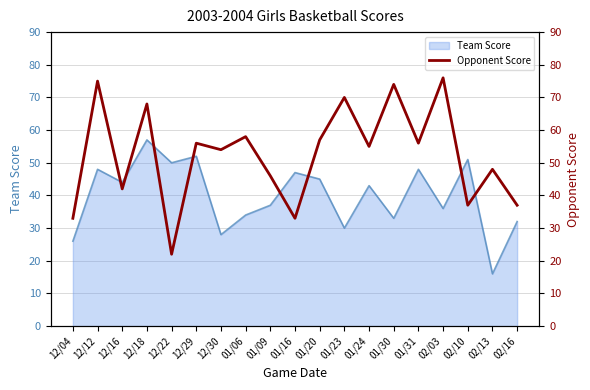

True or false: Team Score has a value of 53 at 01/30.

False